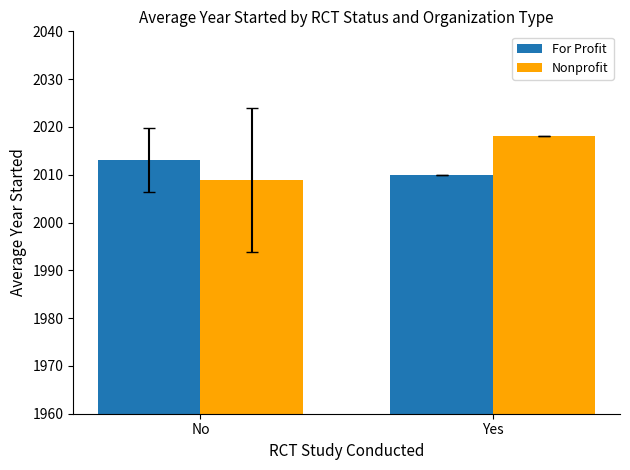

Does the chart contain stacked bars?

No